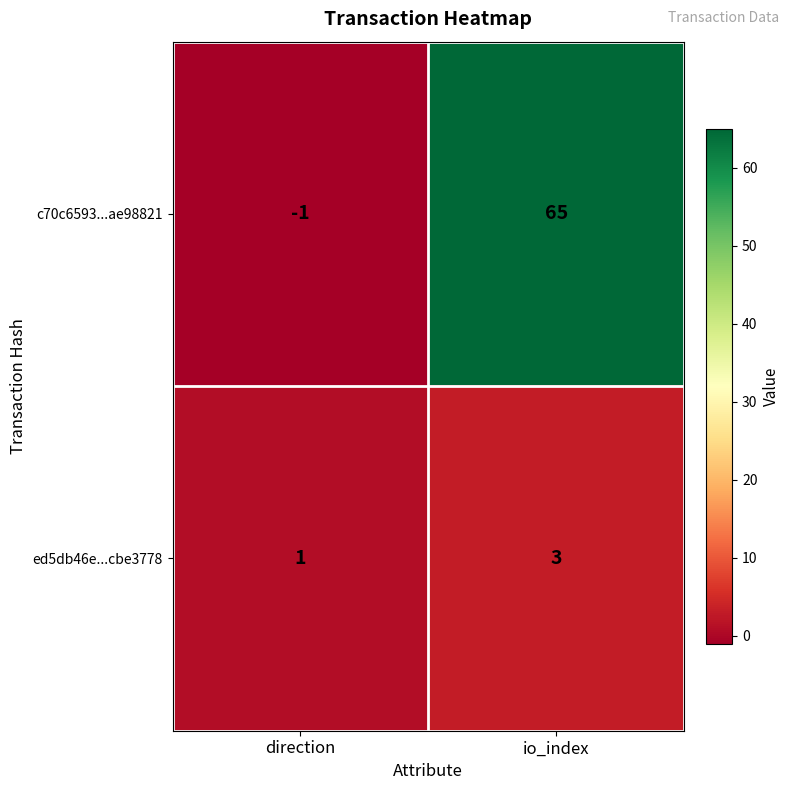

Reading left to right, list all the values displayed in this chart.

c70c6593...ae98821: -1	65
ed5db46e...cbe3778: 1	3